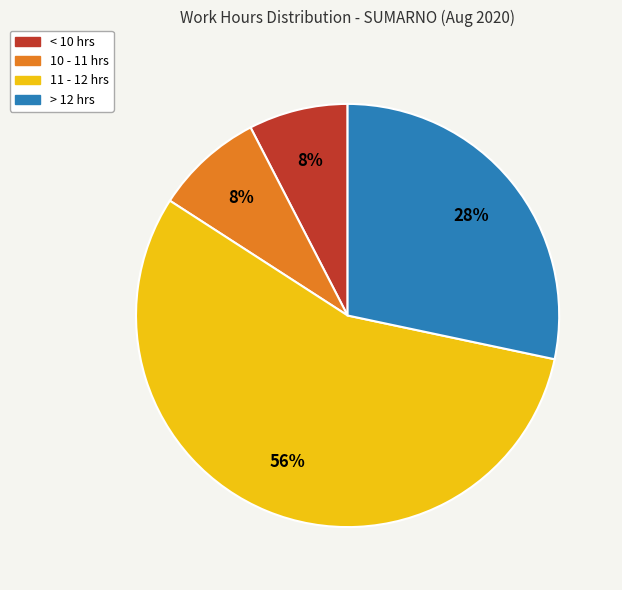

Is there a majority slice in this chart?

Yes